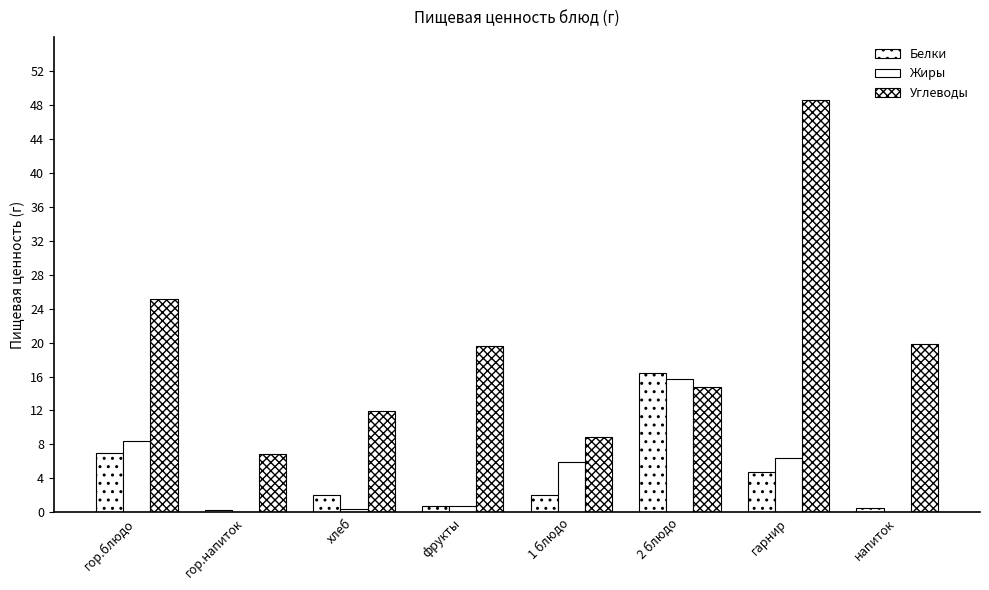

Count the number of categories in the chart.

8